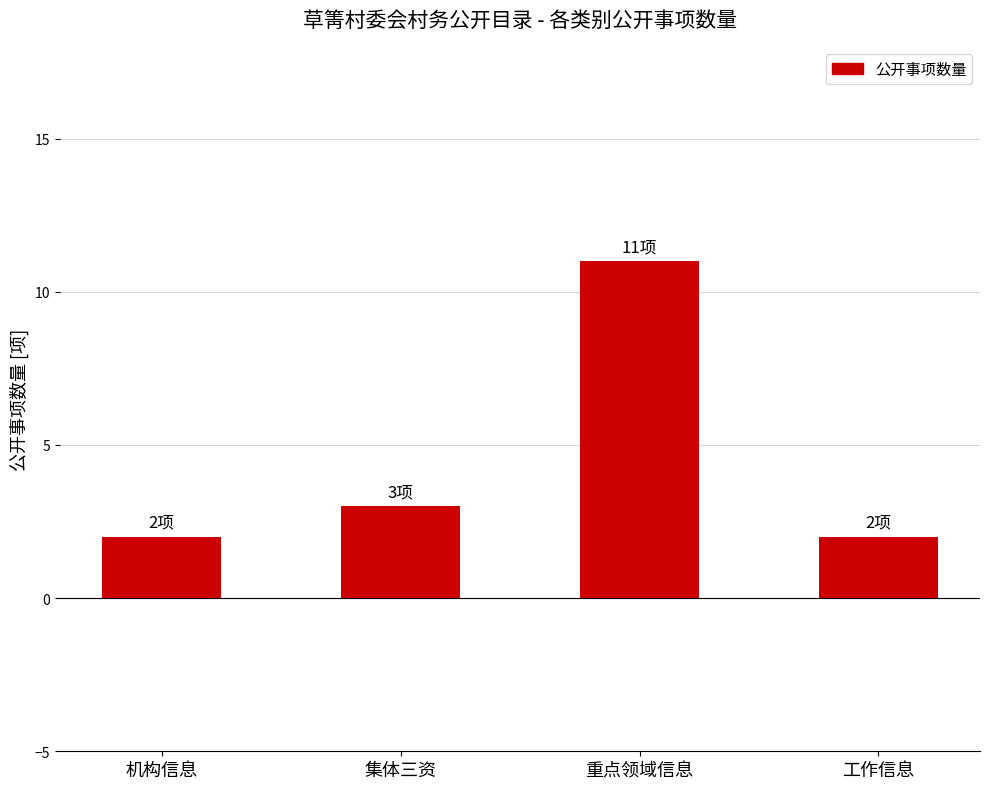

What is the minimum value shown in the chart?

2